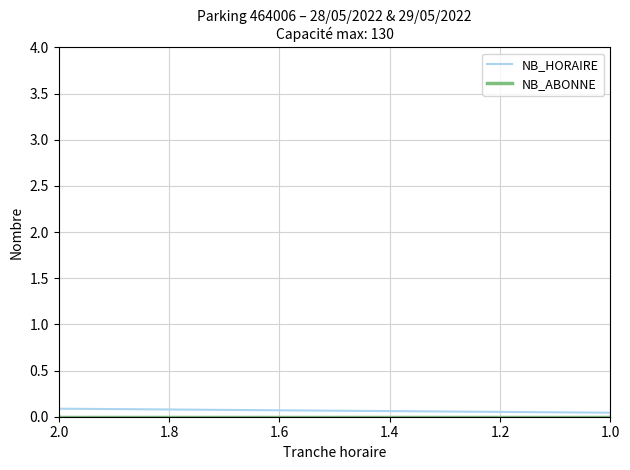

Which series has the largest total across all categories?

NB_HORAIRE